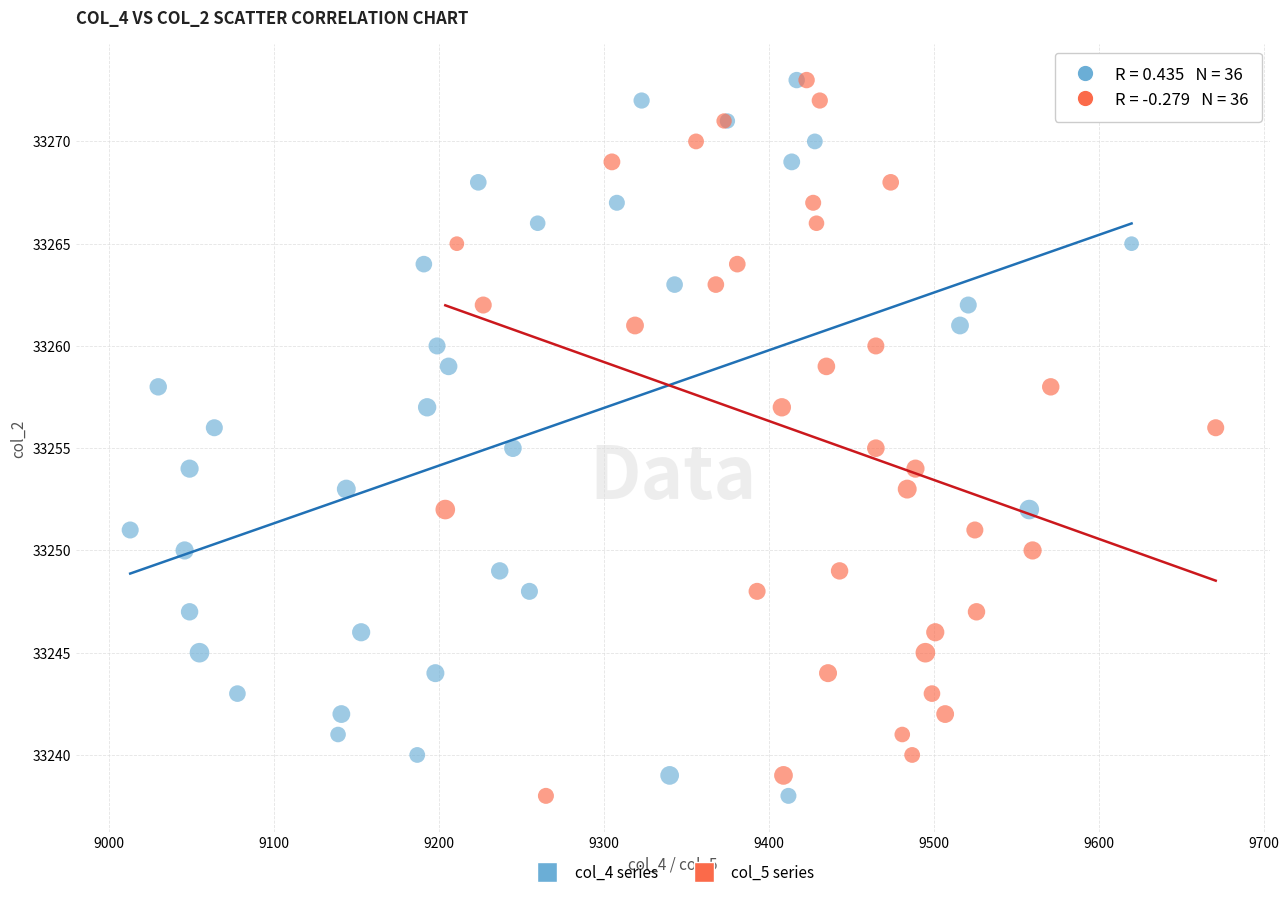

What are all the series names shown in the legend?

col_4 series, col_5 series